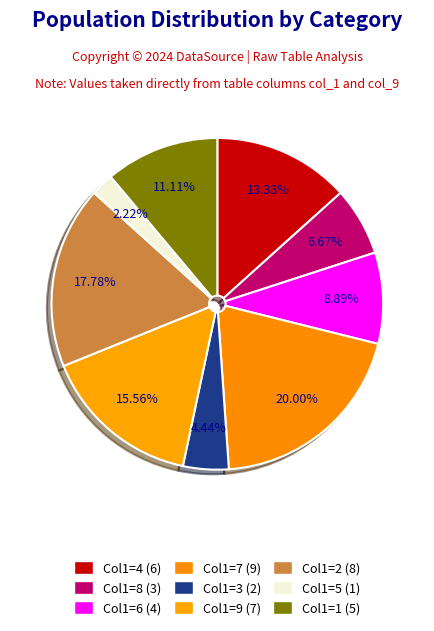

How many slices are in this pie chart?

9